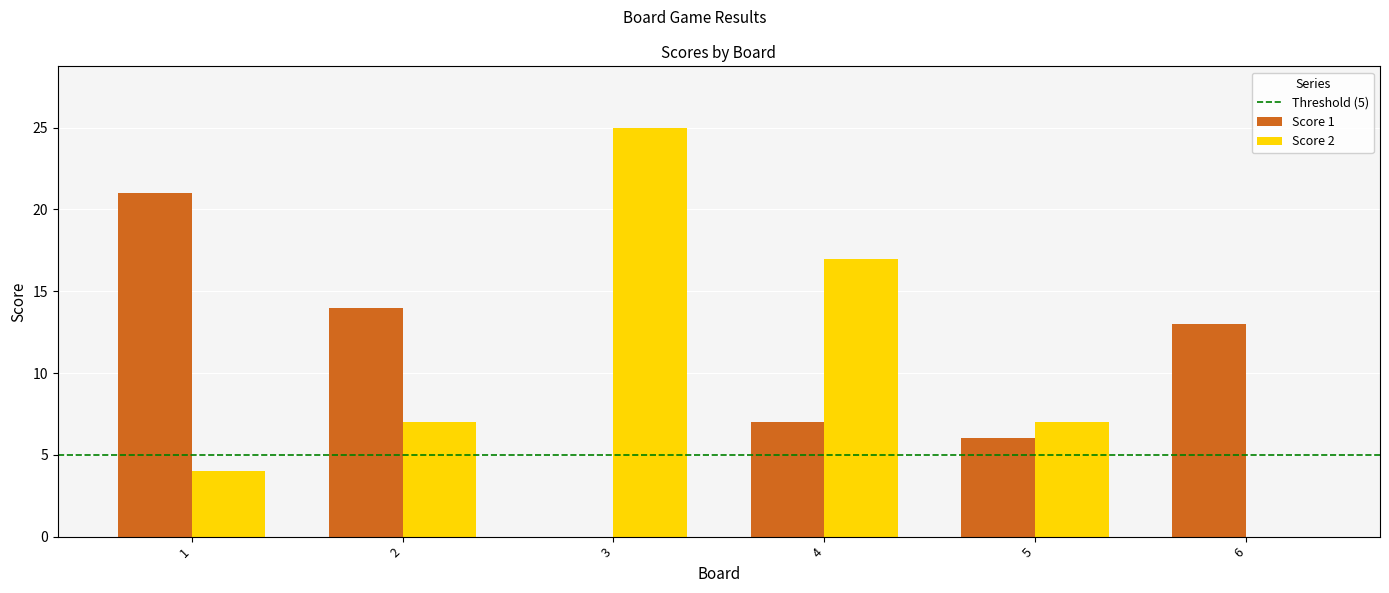

True or false: Score 2 has a value of 4 at 4.

False